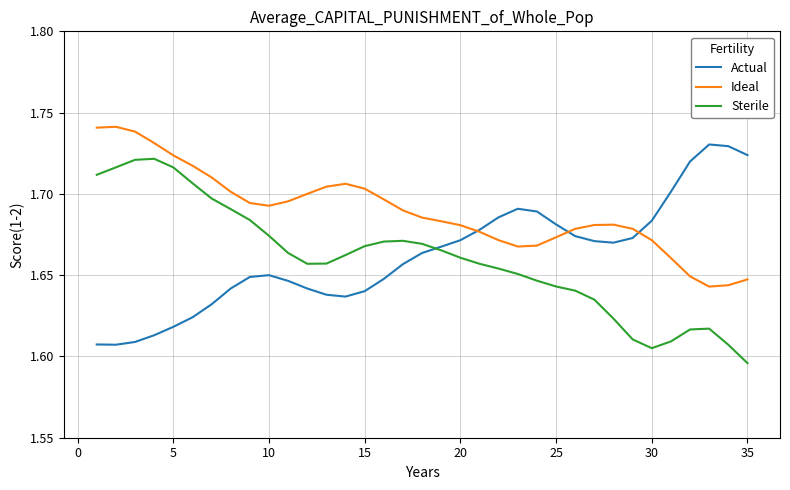

After their last crossing, which series has the higher values: Ideal or Actual?

Actual